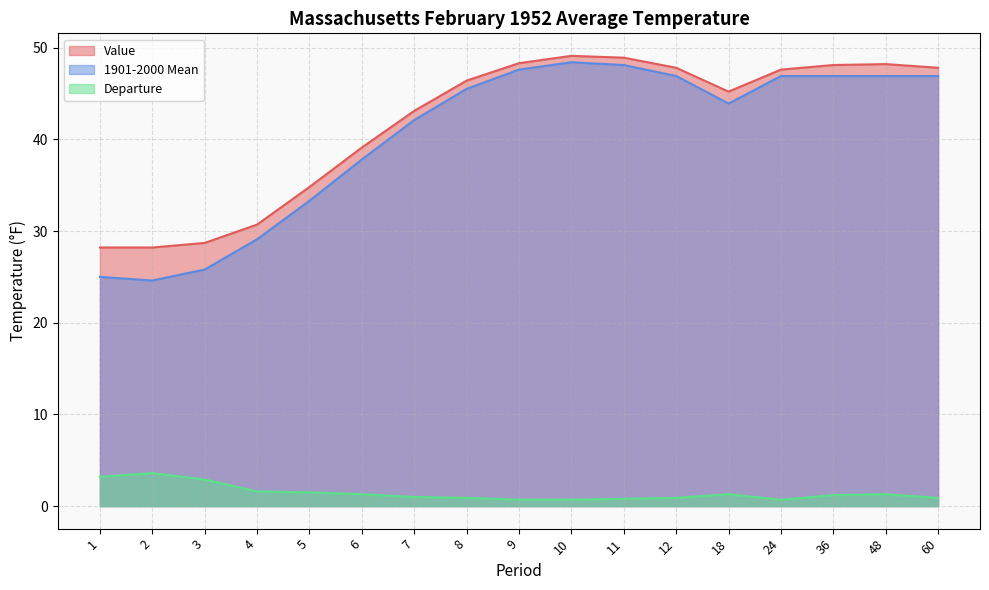

How many lines are shown in the chart?

3